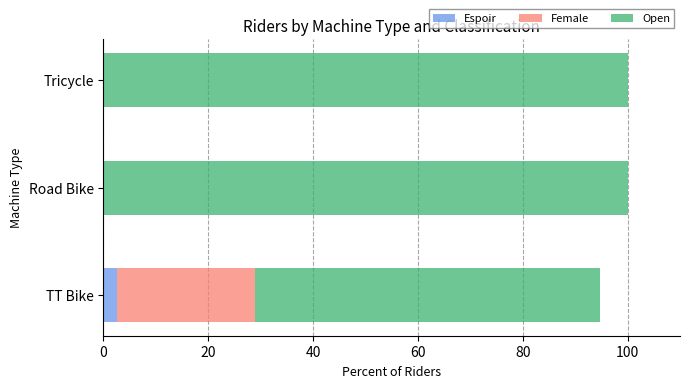

How many data points does each series have?

3